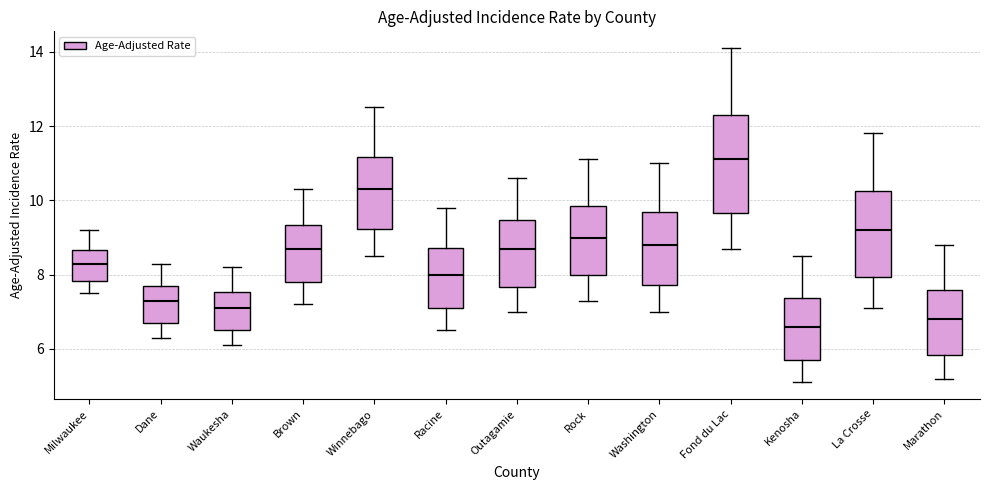

Comparing the boxes themselves (not the whiskers), which one is the tallest?

Fond du Lac